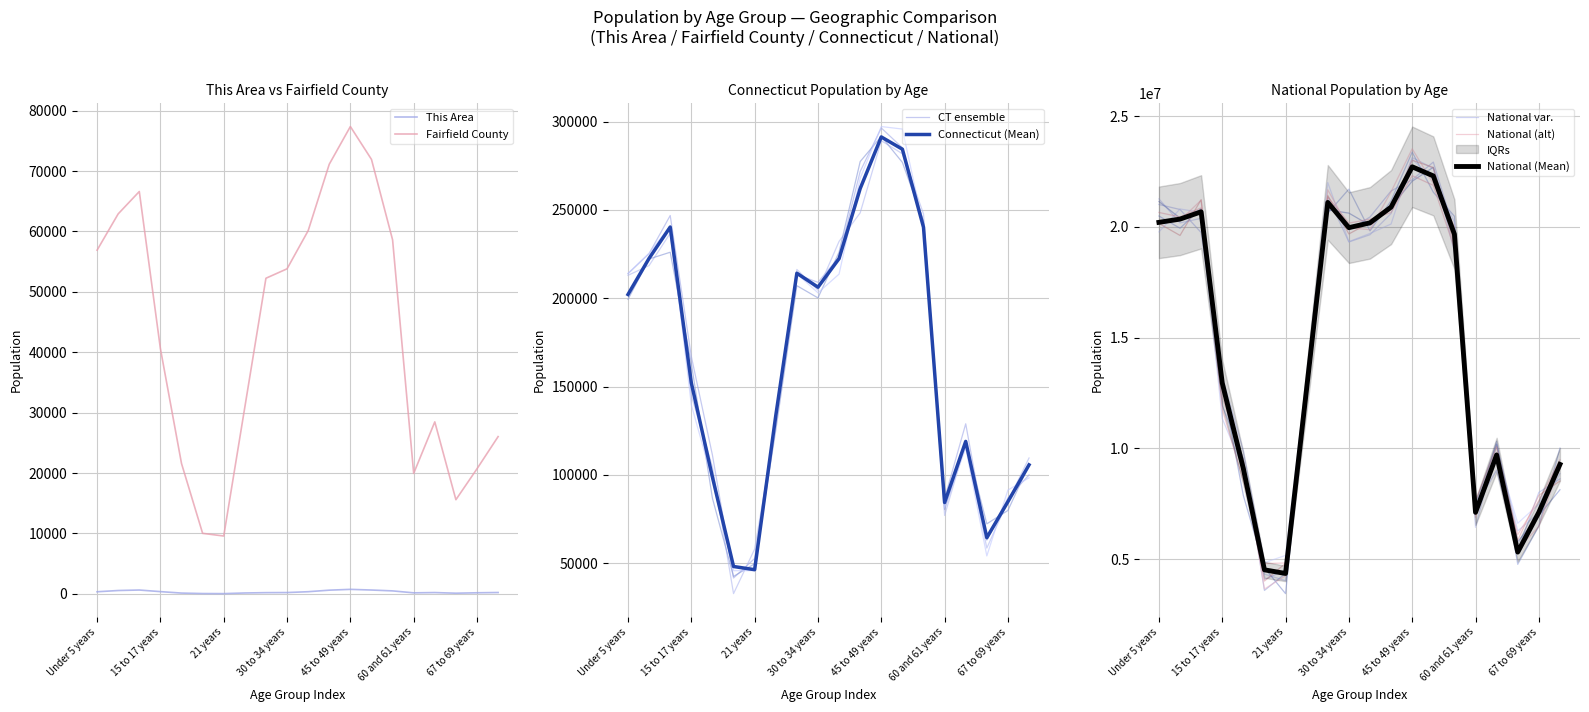

What is the difference between the Connecticut values at 65 and 66 years and 40 to 44 years?

197603